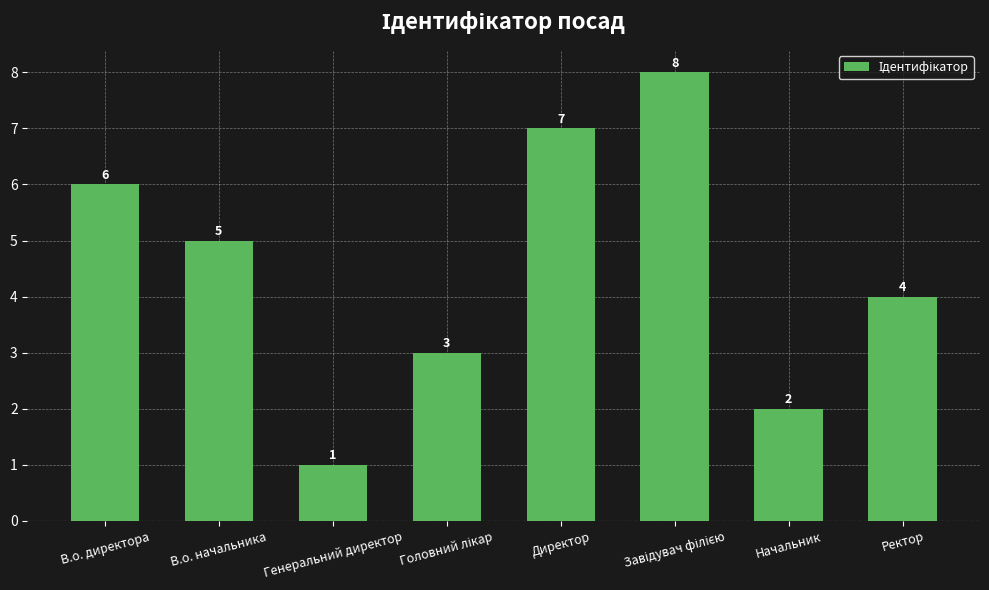

Between Начальник and Ректор, which is larger?

Ректор